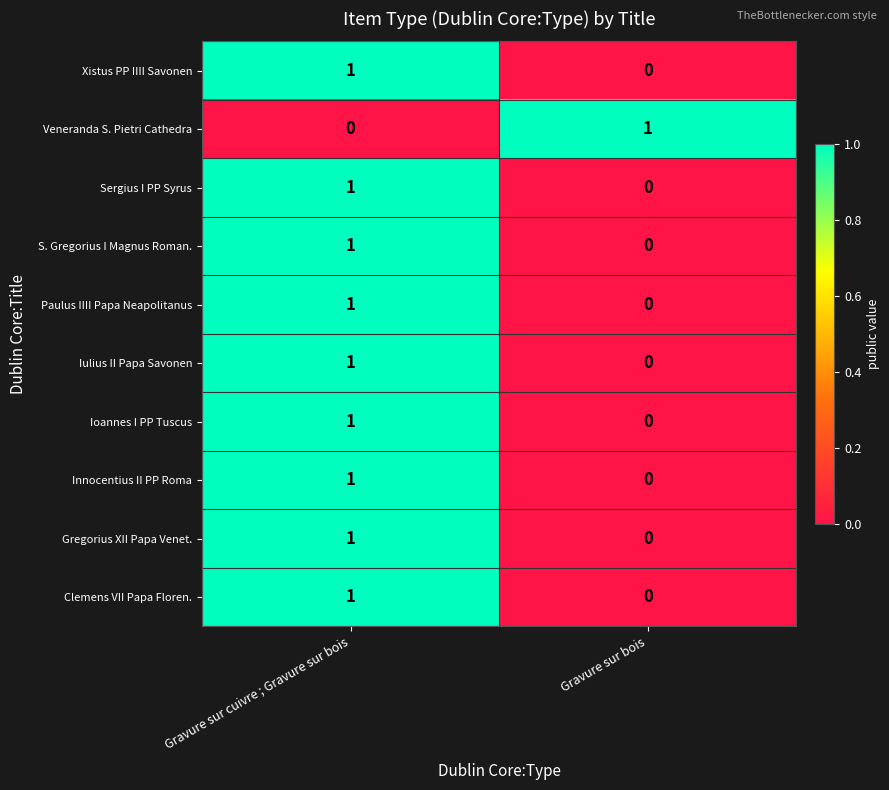

At which category is the sum across all series the highest?

Gravure sur cuivre ; Gravure sur bois